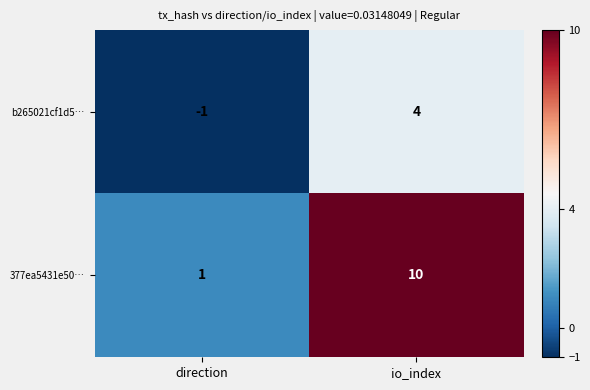

Reading right to left, transcribe all the data shown in this chart.

b265021cf1d5…: 4	-1
377ea5431e50…: 10	1